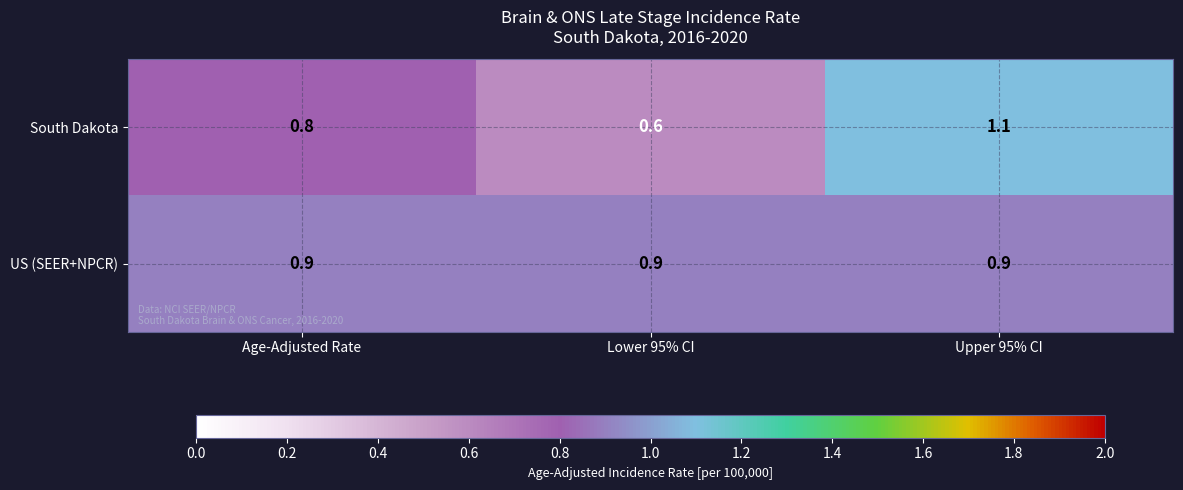

What is the sum of the US (SEER+NPCR) values at Age-Adjusted Rate and Lower 95% CI?

1.8